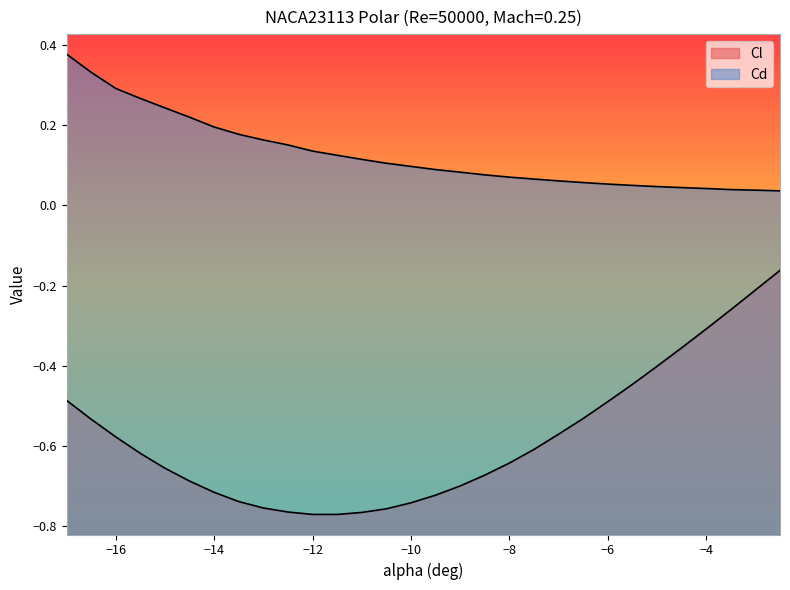

The Cd series shows 0.1 at -13.5. True or false?

False